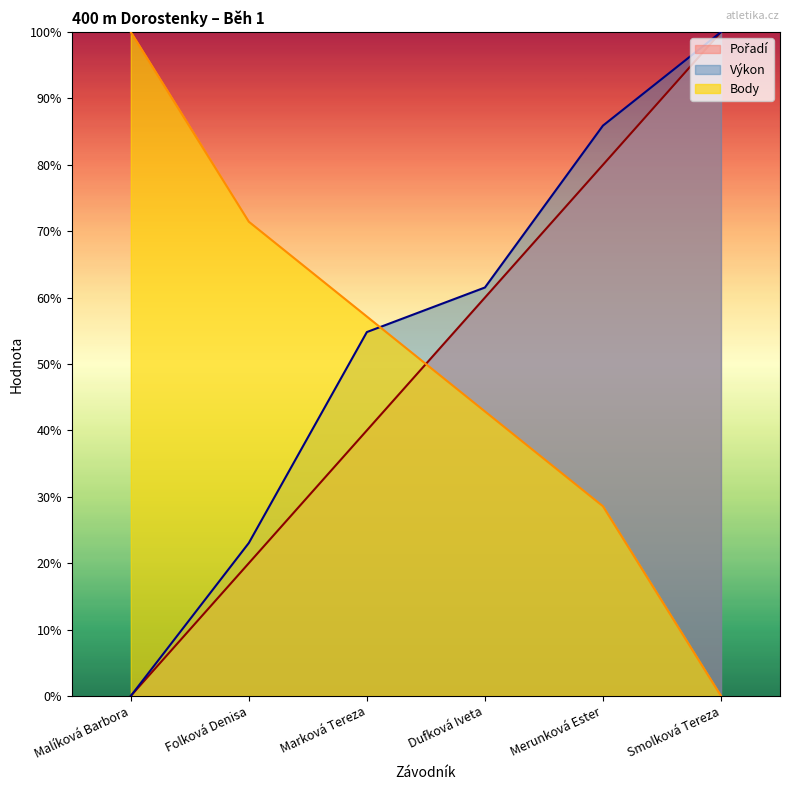

How many data points does each series have?

6